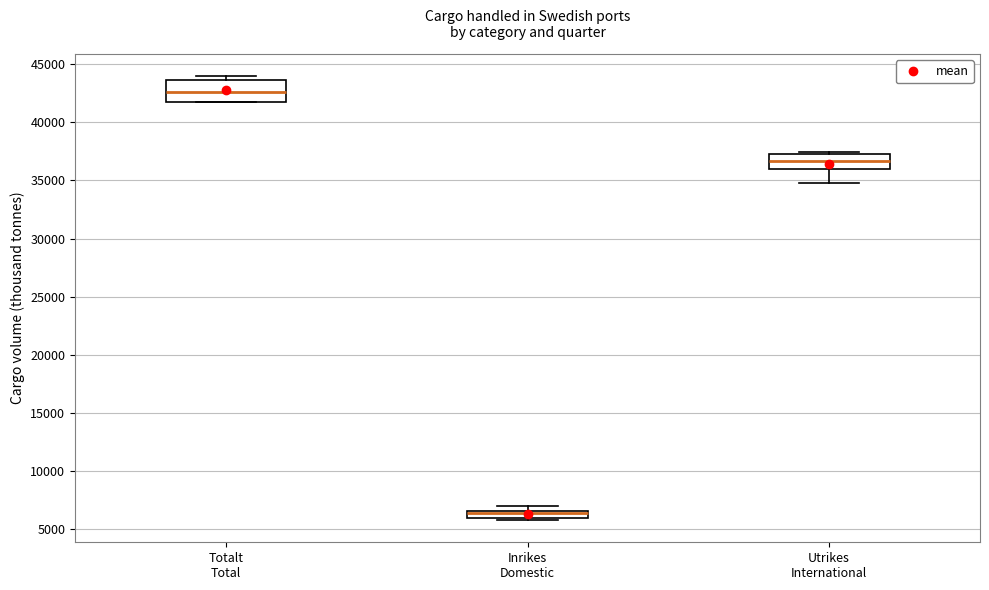

Where does the median line of the box for Utrikes International sit on the y-axis? The values are not printed on the chart, so give them approximately, as read against the axis.

36500